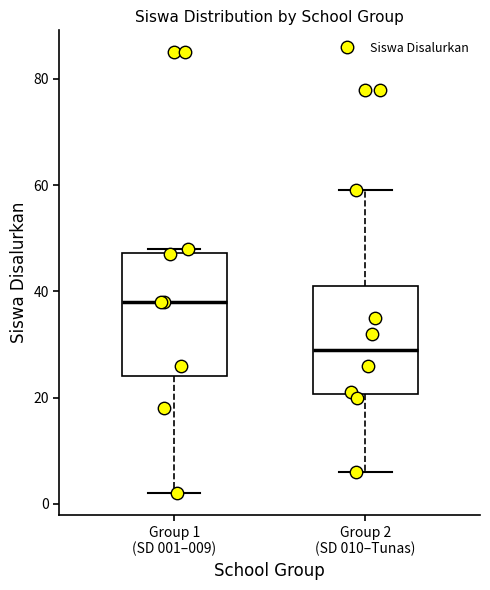

Which box has the lowest median line?

Group 2 (SD 010–Tunas)